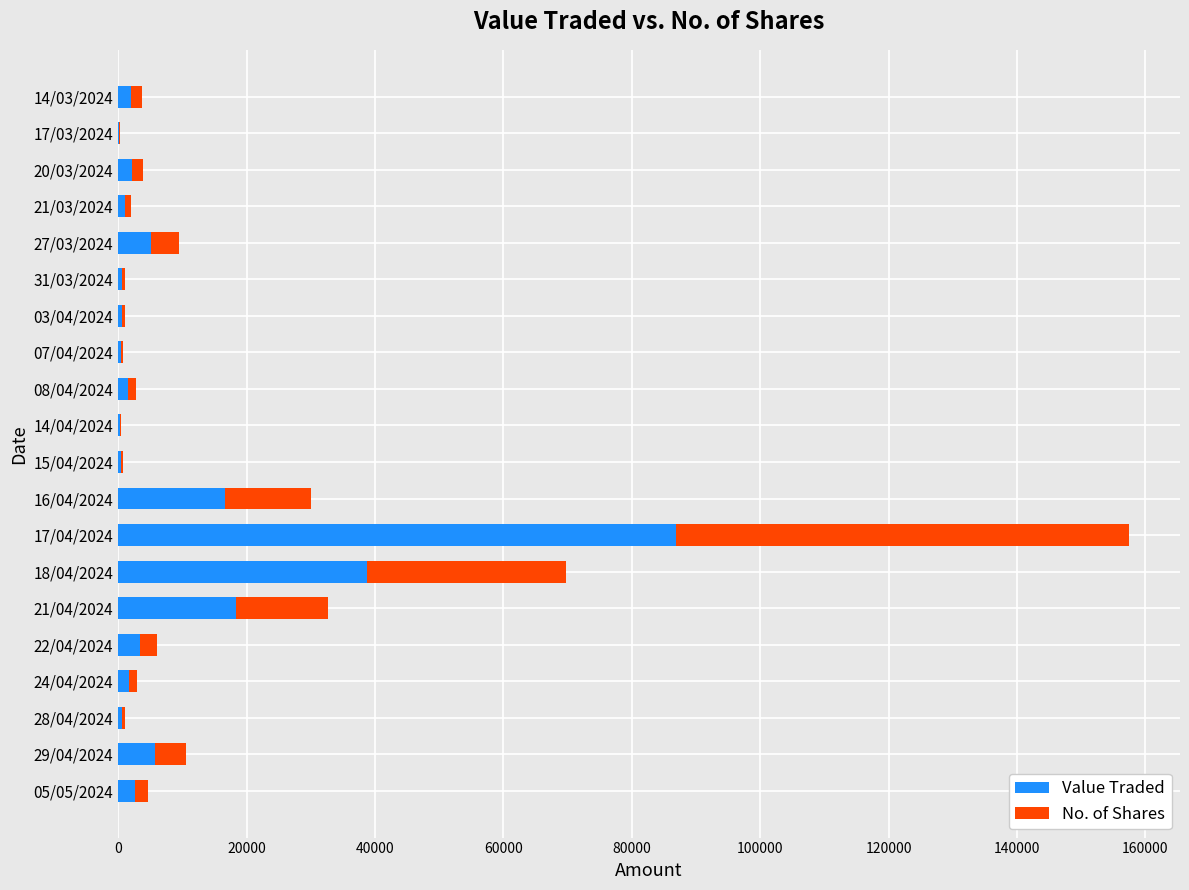

At which label does Value Traded reach its peak?

17/04/2024